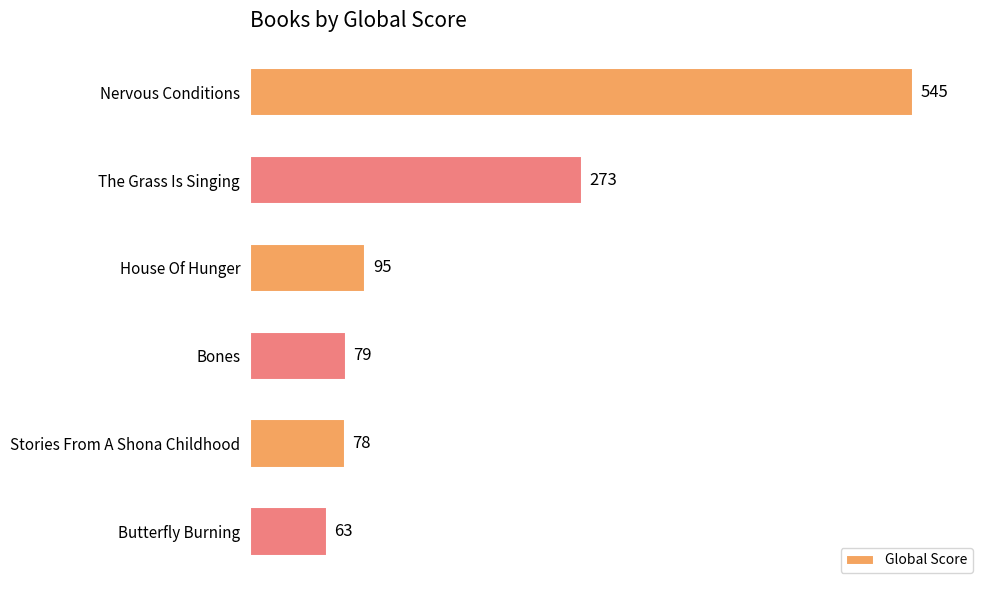

What is the label of the 5th bar from the top?

Stories From A Shona Childhood